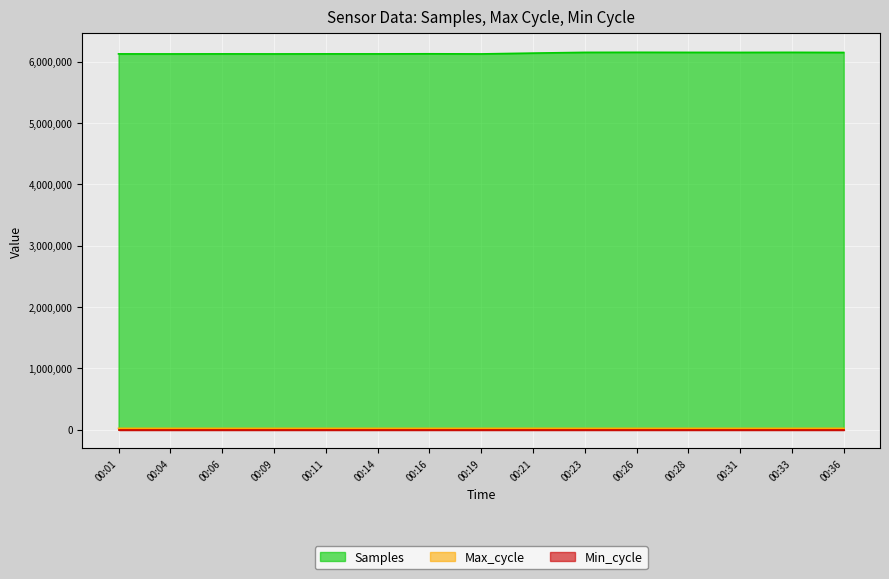

Where does the Max_cycle series first go above 19916?

00:09